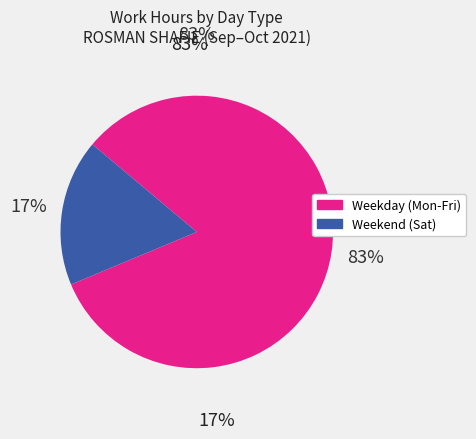

What is the largest slice in the pie chart?

Weekday (Mon-Fri)